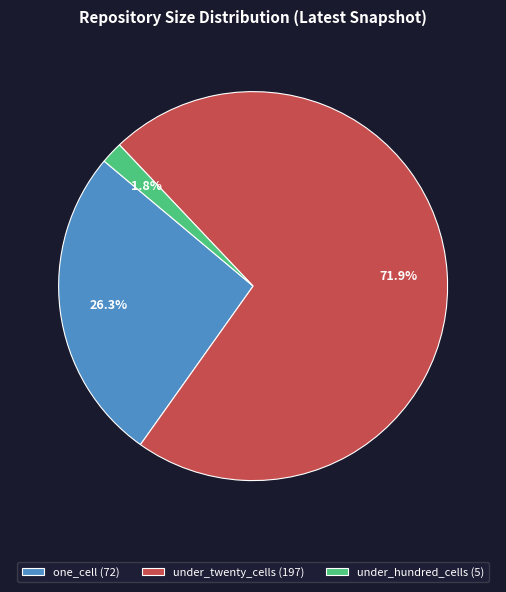

To the nearest percent, what is the difference between the largest and smallest slice percentages?

70%